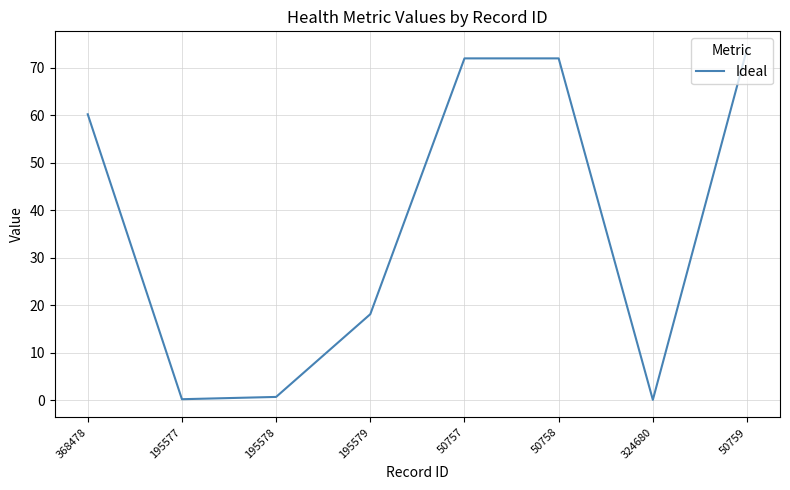

Between 50758 and 368478, which is larger?

50758